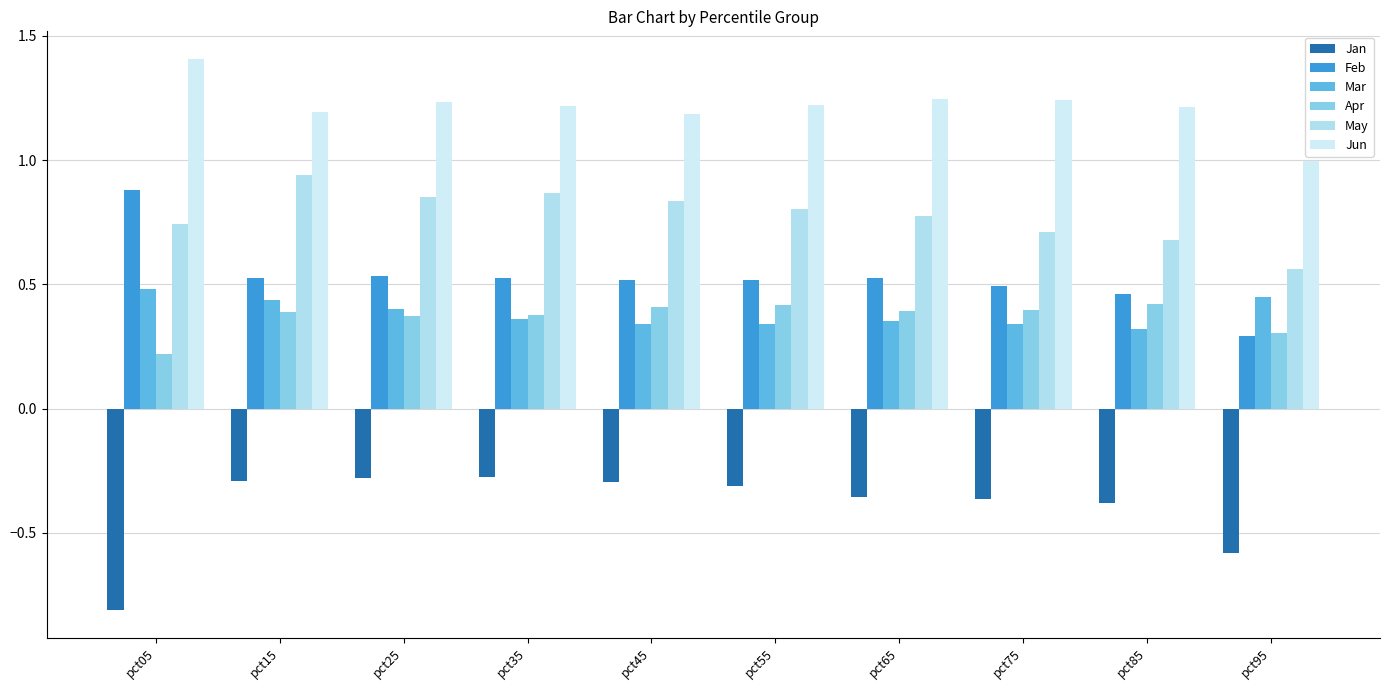

Reading left to right, extract all data points from this chart.

Jan: pct05=-0.8	pct15=-0.3	pct25=-0.3	pct35=-0.3	pct45=-0.3	pct55=-0.3	pct65=-0.4	pct75=-0.4	pct85=-0.4	pct95=-0.6
Feb: pct05=0.9	pct15=0.5	pct25=0.5	pct35=0.5	pct45=0.5	pct55=0.5	pct65=0.5	pct75=0.5	pct85=0.5	pct95=0.3
Mar: pct05=0.5	pct15=0.4	pct25=0.4	pct35=0.4	pct45=0.3	pct55=0.3	pct65=0.4	pct75=0.3	pct85=0.3	pct95=0.4
Apr: pct05=0.2	pct15=0.4	pct25=0.4	pct35=0.4	pct45=0.4	pct55=0.4	pct65=0.4	pct75=0.4	pct85=0.4	pct95=0.3
May: pct05=0.7	pct15=0.9	pct25=0.9	pct35=0.9	pct45=0.8	pct55=0.8	pct65=0.8	pct75=0.7	pct85=0.7	pct95=0.6
Jun: pct05=1.4	pct15=1.2	pct25=1.2	pct35=1.2	pct45=1.2	pct55=1.2	pct65=1.2	pct75=1.2	pct85=1.2	pct95=1.0